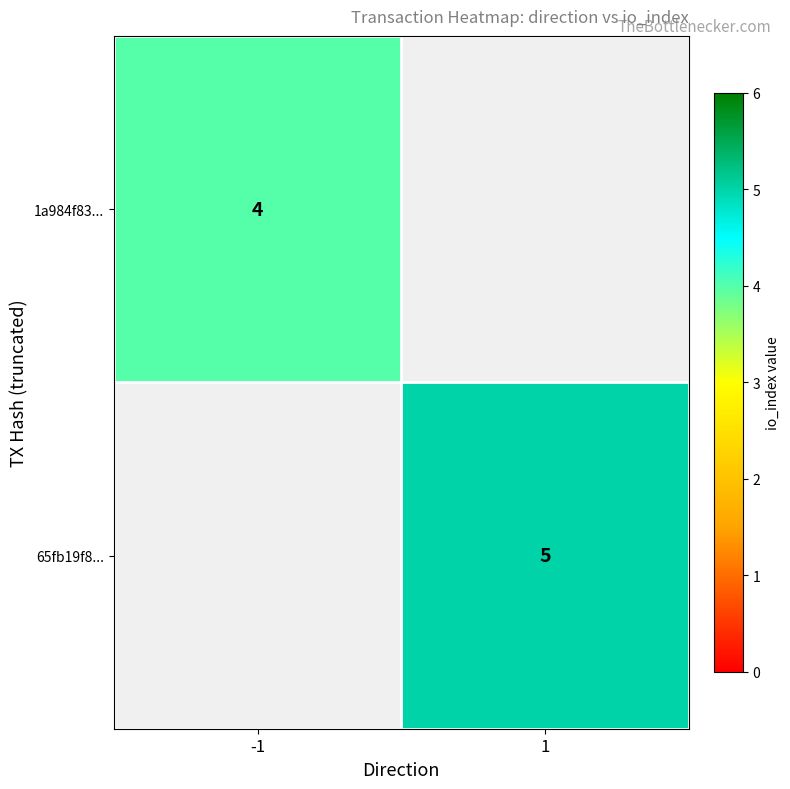

True or false: 65fb19f8... has a value of 5 at 1.

True